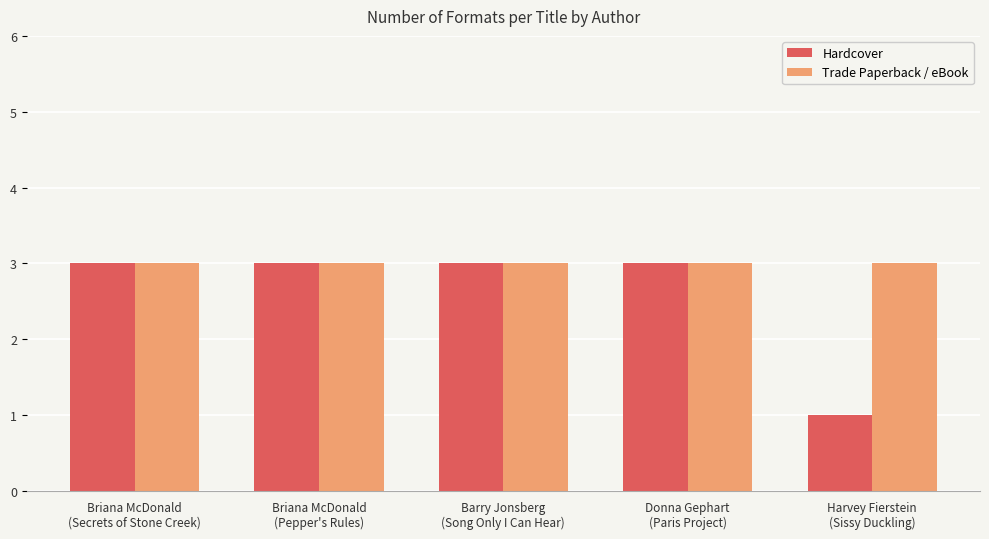

What is the maximum value shown in the chart?

3